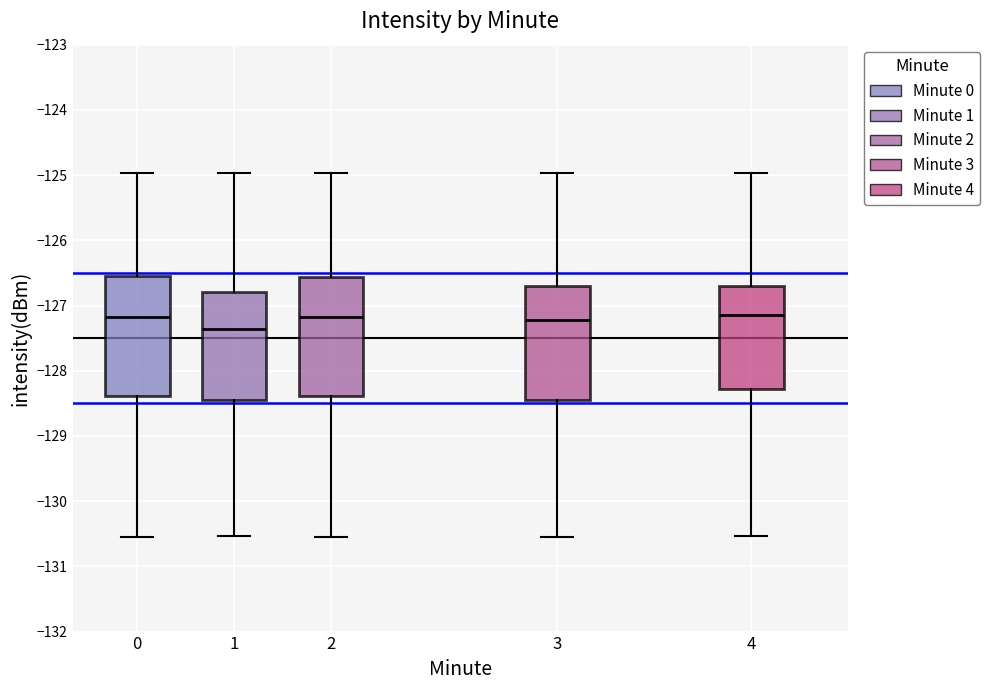

Reading left to right, transcribe this box plot: for each box, give where its median line is, the range the box spans, and where its two whiskers end, as read against the y-axis. The values are not printed on the chart, so give them approximately, as read against the axis.

0: median -127.2, box -128.4 to -126.5, whiskers -130.6 to -125.0
1: median -127.4, box -128.5 to -126.8, whiskers -130.5 to -125.0
2: median -127.2, box -128.4 to -126.6, whiskers -130.6 to -125.0
3: median -127.2, box -128.5 to -126.7, whiskers -130.6 to -125.0
4: median -127.1, box -128.3 to -126.7, whiskers -130.5 to -125.0